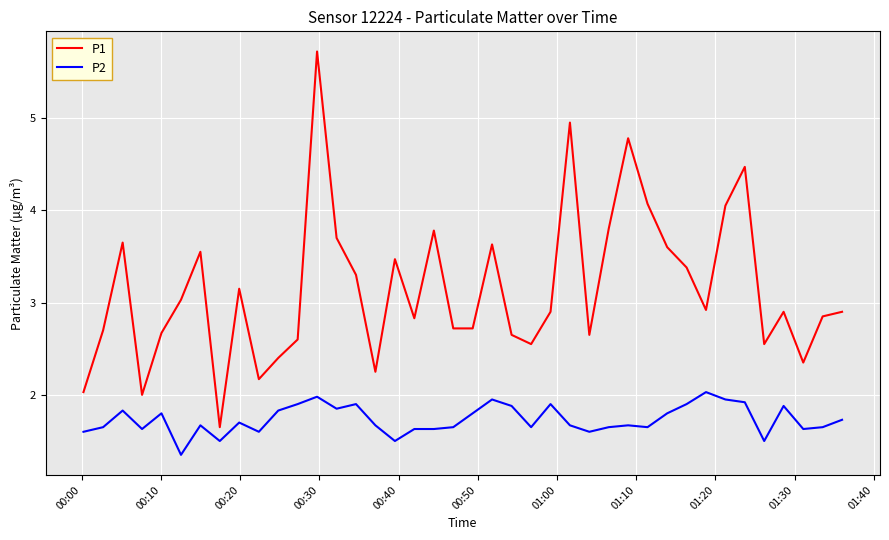

Which series has the widest spread of values?

P1